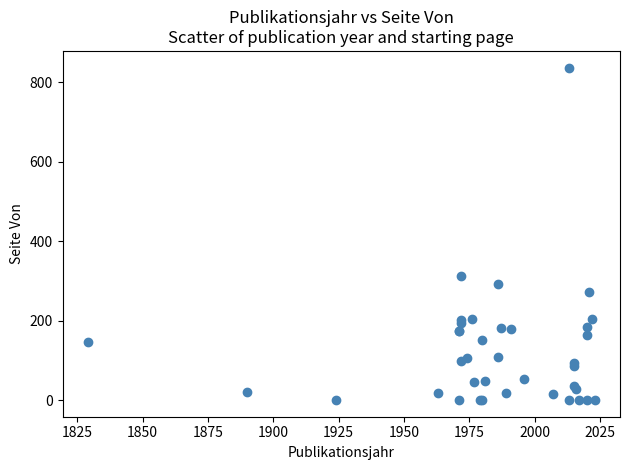

What Y value in the scatter plot is closest to 418?

313